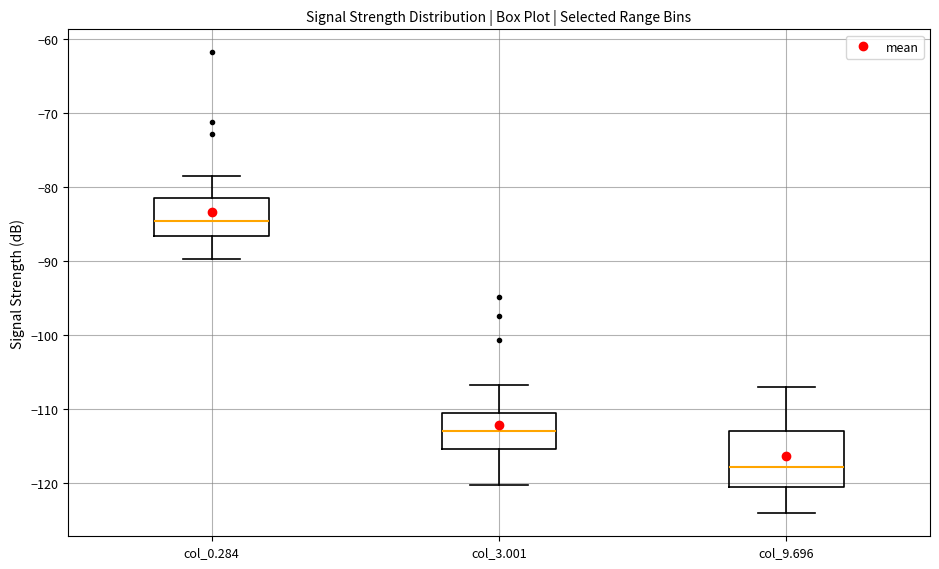

Reading left to right, read every box against the y-axis: the position of its median line, the range the box covers, and the ends of its whiskers. The values are not printed on the chart, so give them approximately, as read against the axis.

col_0.284: median -85, box -87 to -82, whiskers -90 to -78
col_3.001: median -113, box -115 to -111, whiskers -120 to -107
col_9.696: median -118, box -121 to -113, whiskers -124 to -107